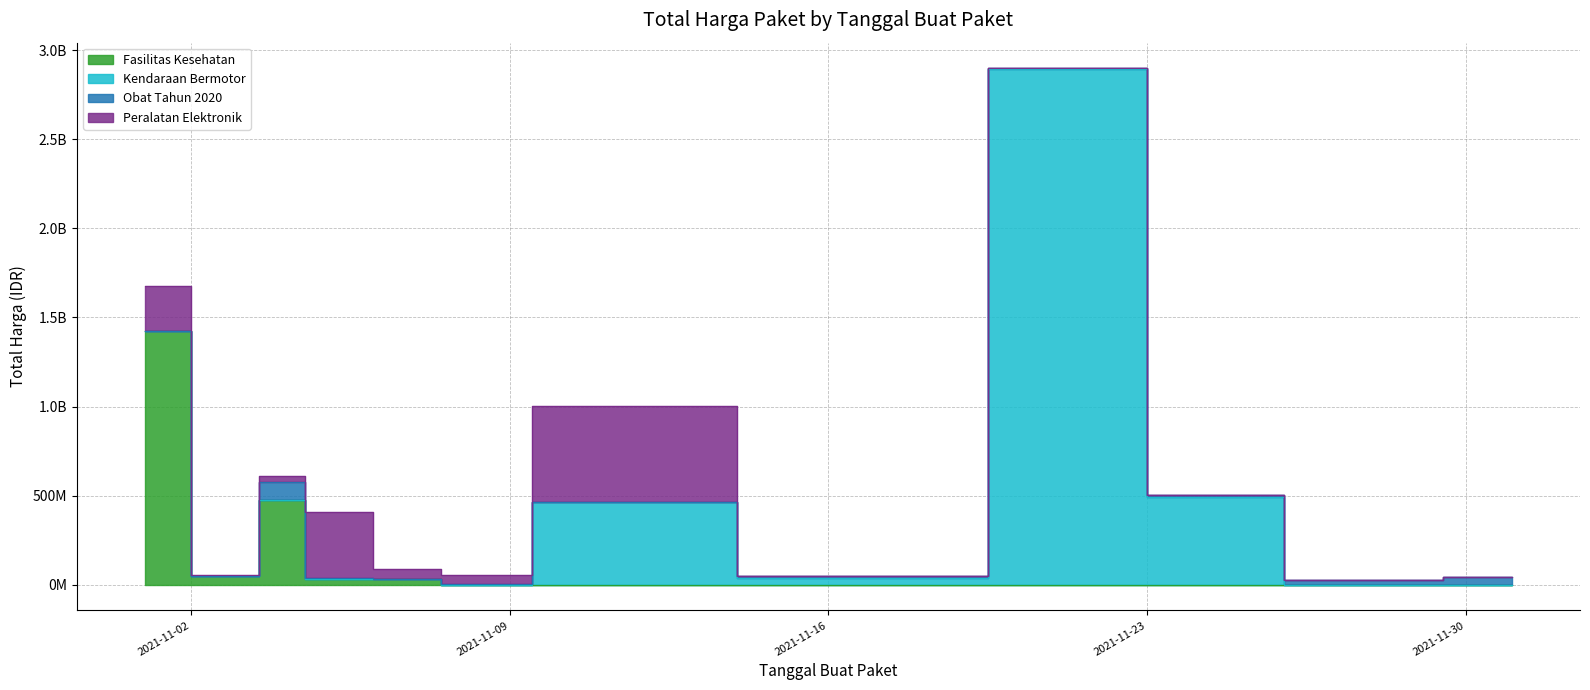

What is the label of the 2nd point from the right?

2021-11-28